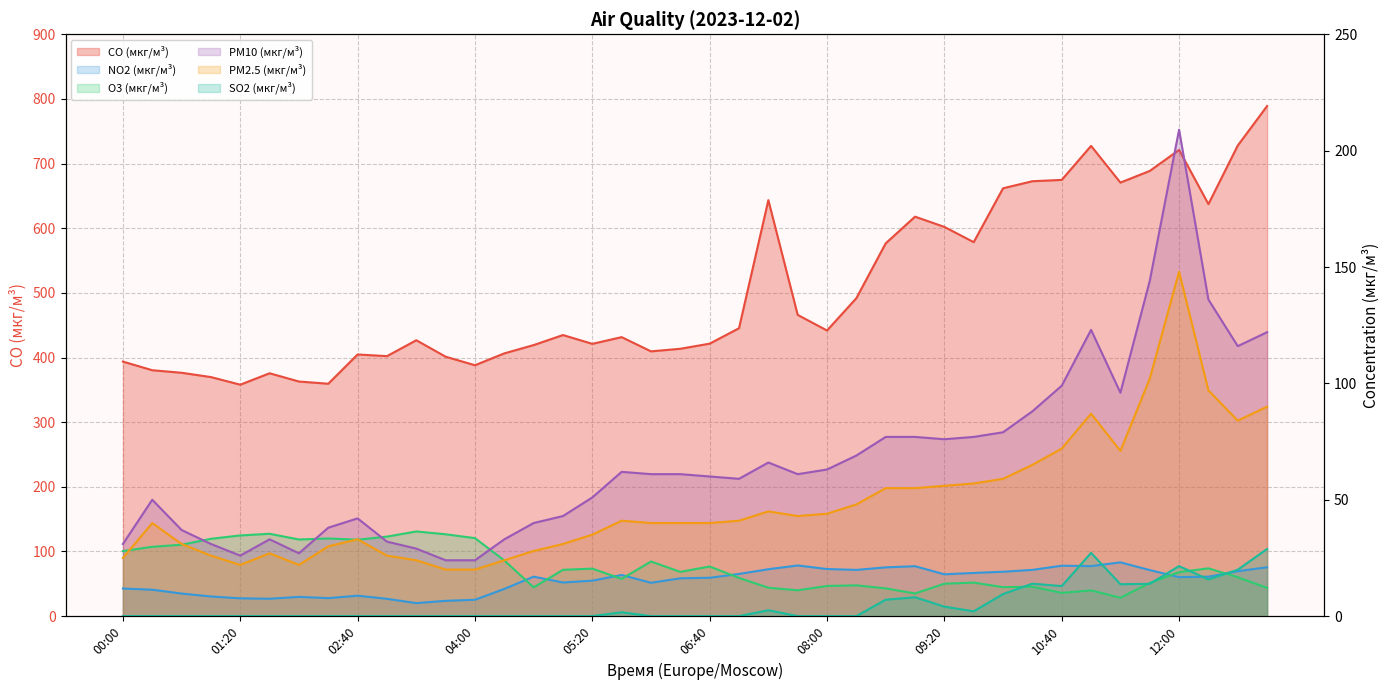

How many interior local peaks does the NO2 (мкг/м³) series have?

8